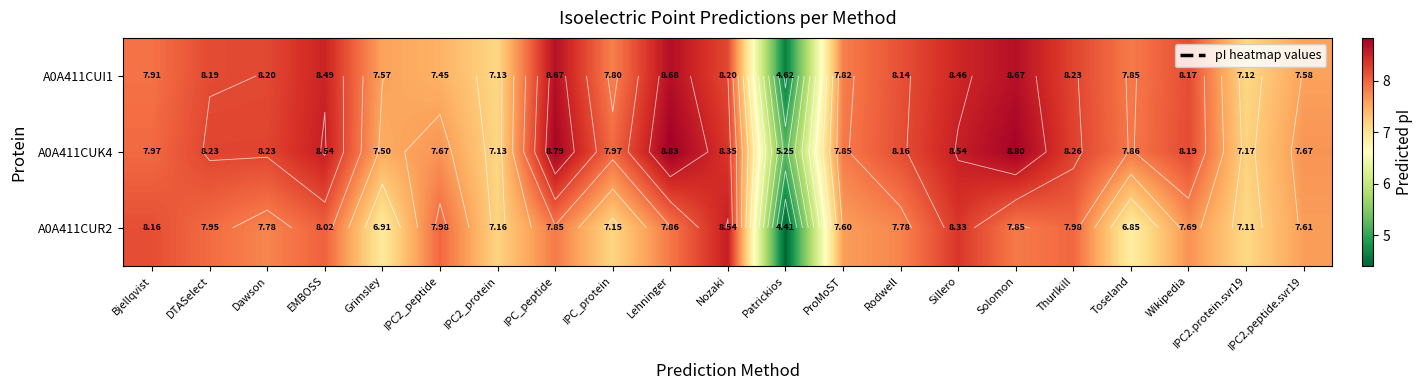

What is the greatest value displayed?

8.8